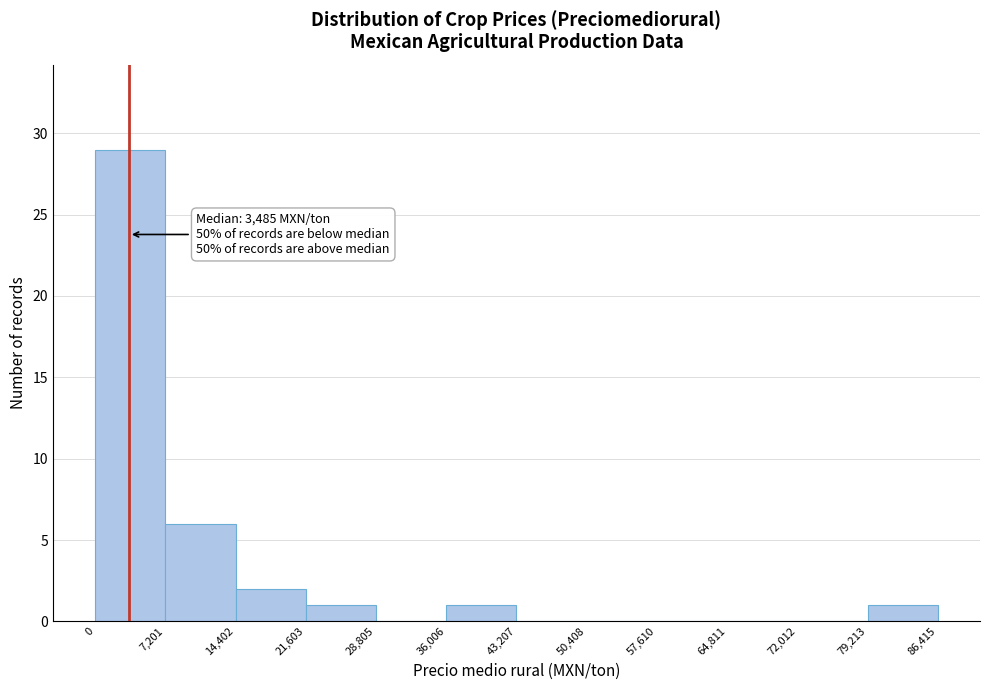

Which range on the x-axis has the tallest bar?

0 to 7,201